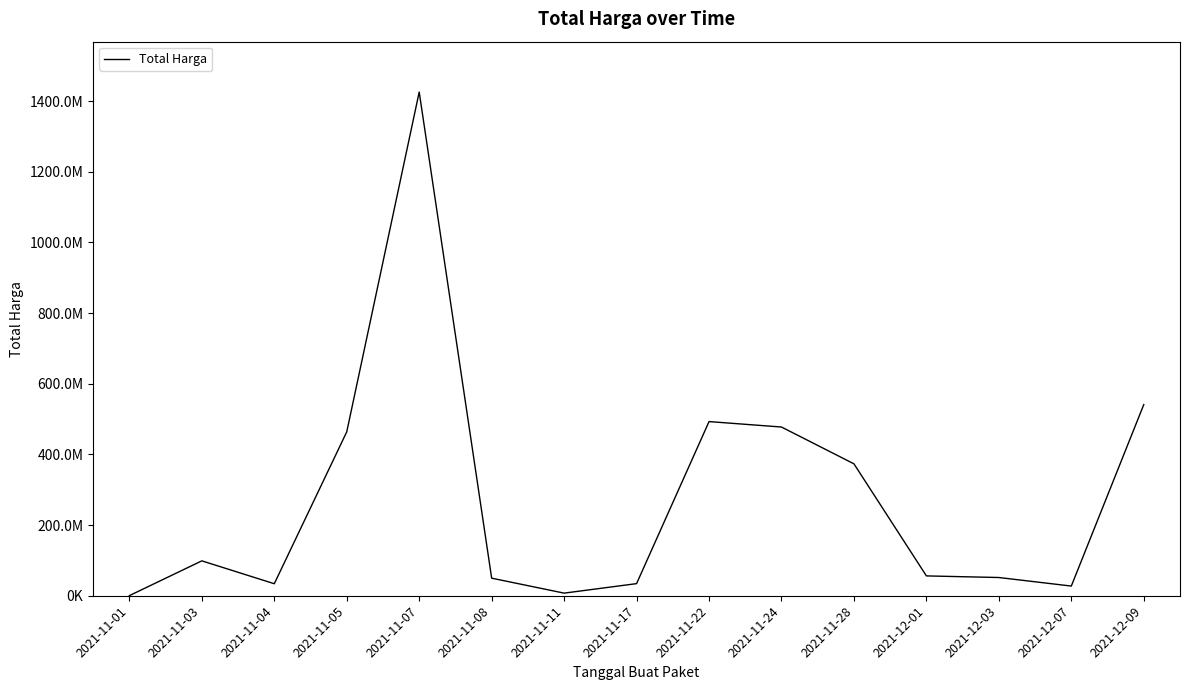

List the labels in order of value, smallest first.

2021-11-01, 2021-11-11, 2021-12-07, 2021-11-04, 2021-11-17, 2021-11-08, 2021-12-03, 2021-12-01, 2021-11-03, 2021-11-28, 2021-11-05, 2021-11-24, 2021-11-22, 2021-12-09, 2021-11-07